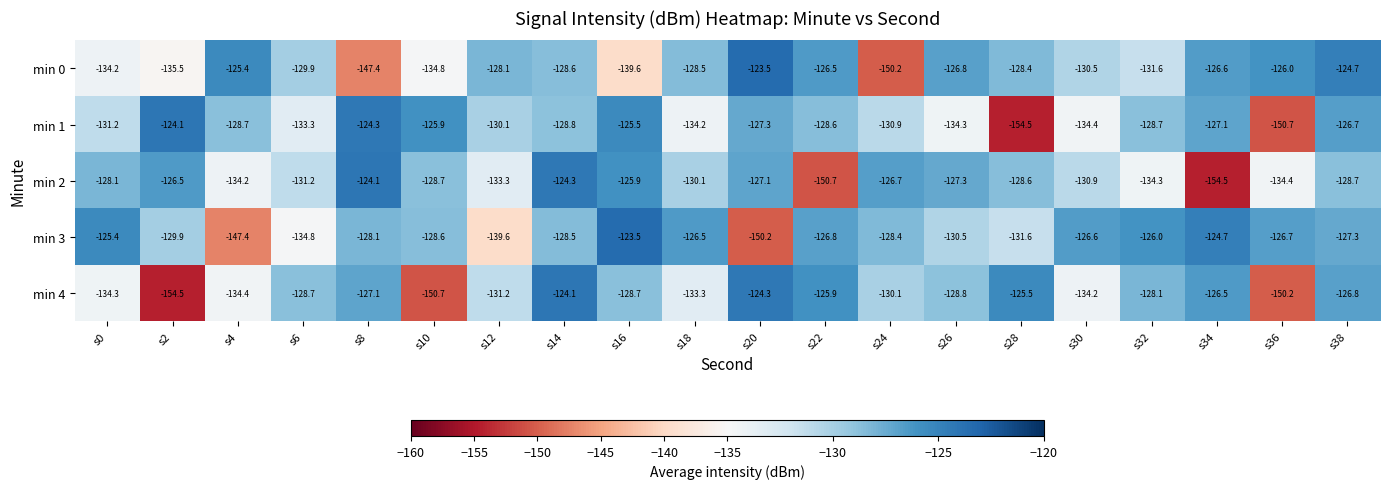

Which category has the highest value in the min 0 series?

s20